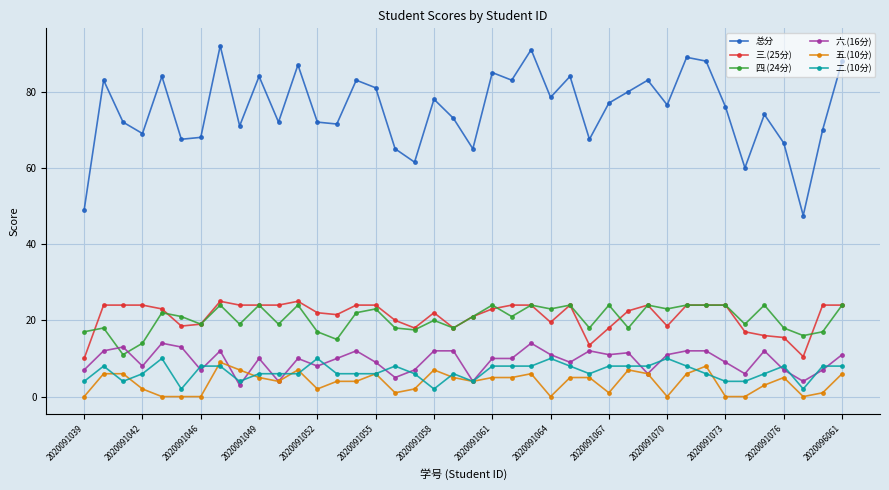

What is the greatest value displayed?

92.0